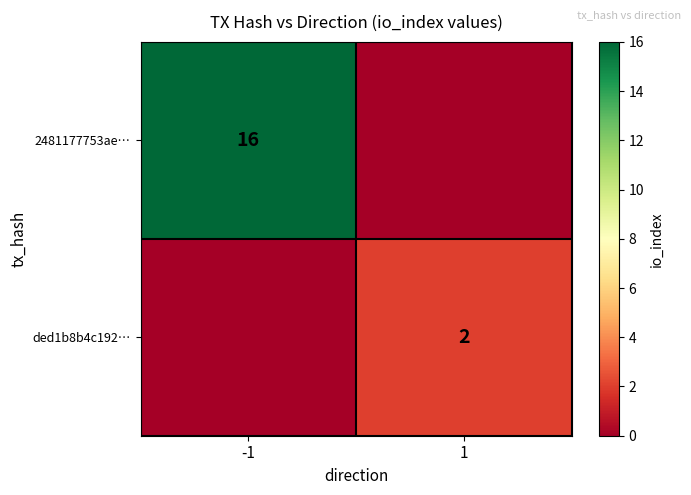

The 2481177753ae… series shows 6 at -1. True or false?

False